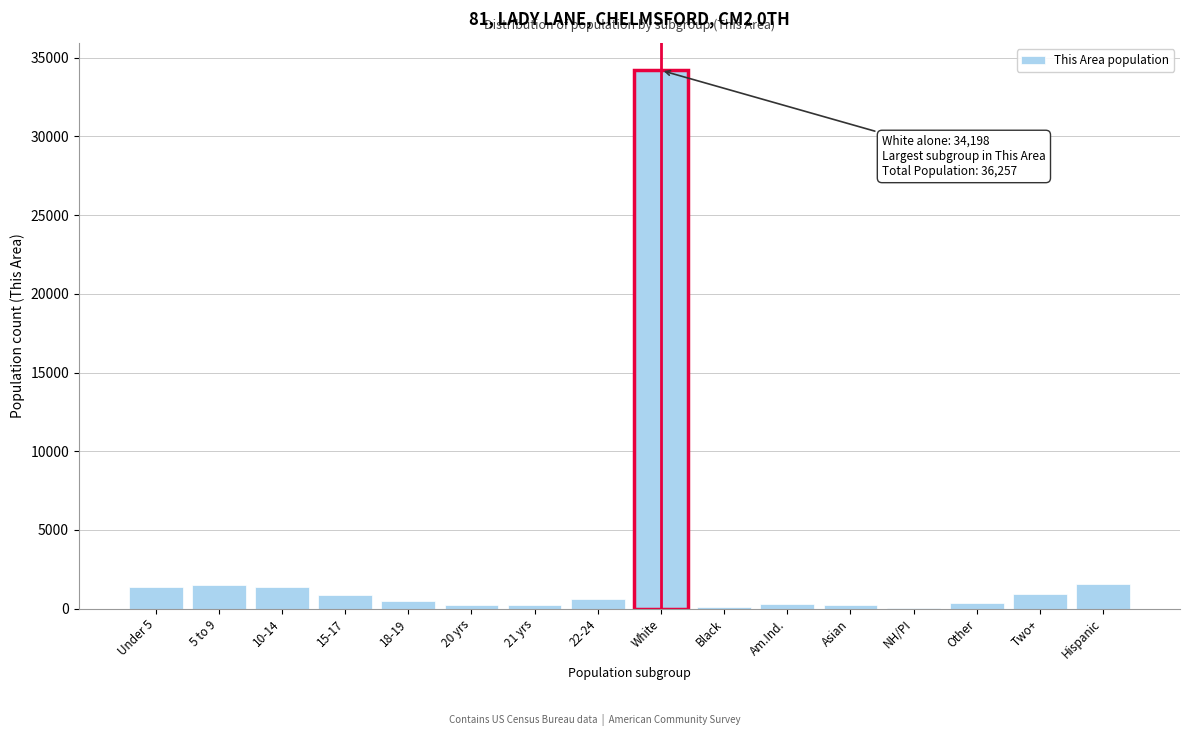

What is the greatest value displayed?

34198